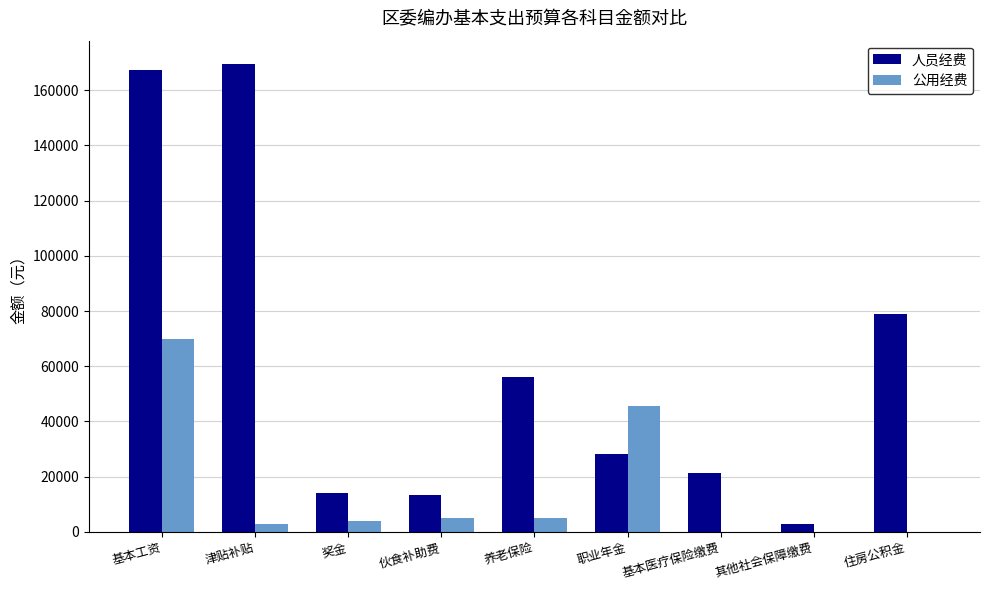

How many series are shown in this chart?

2